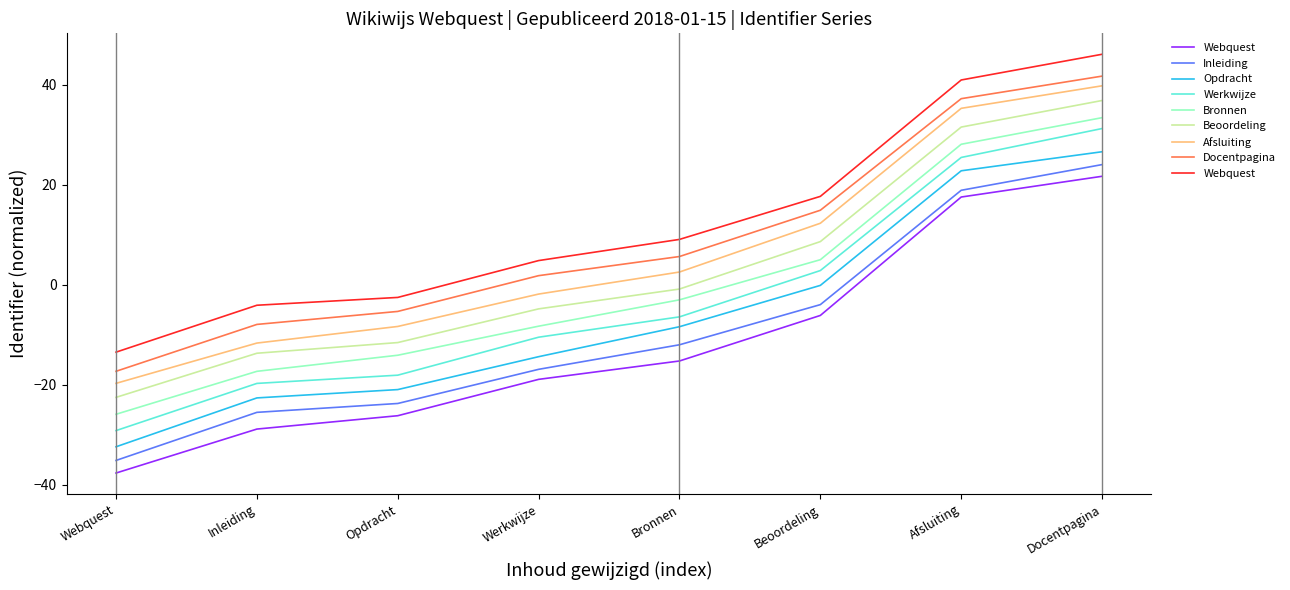

How many categories are shown in the chart?

8